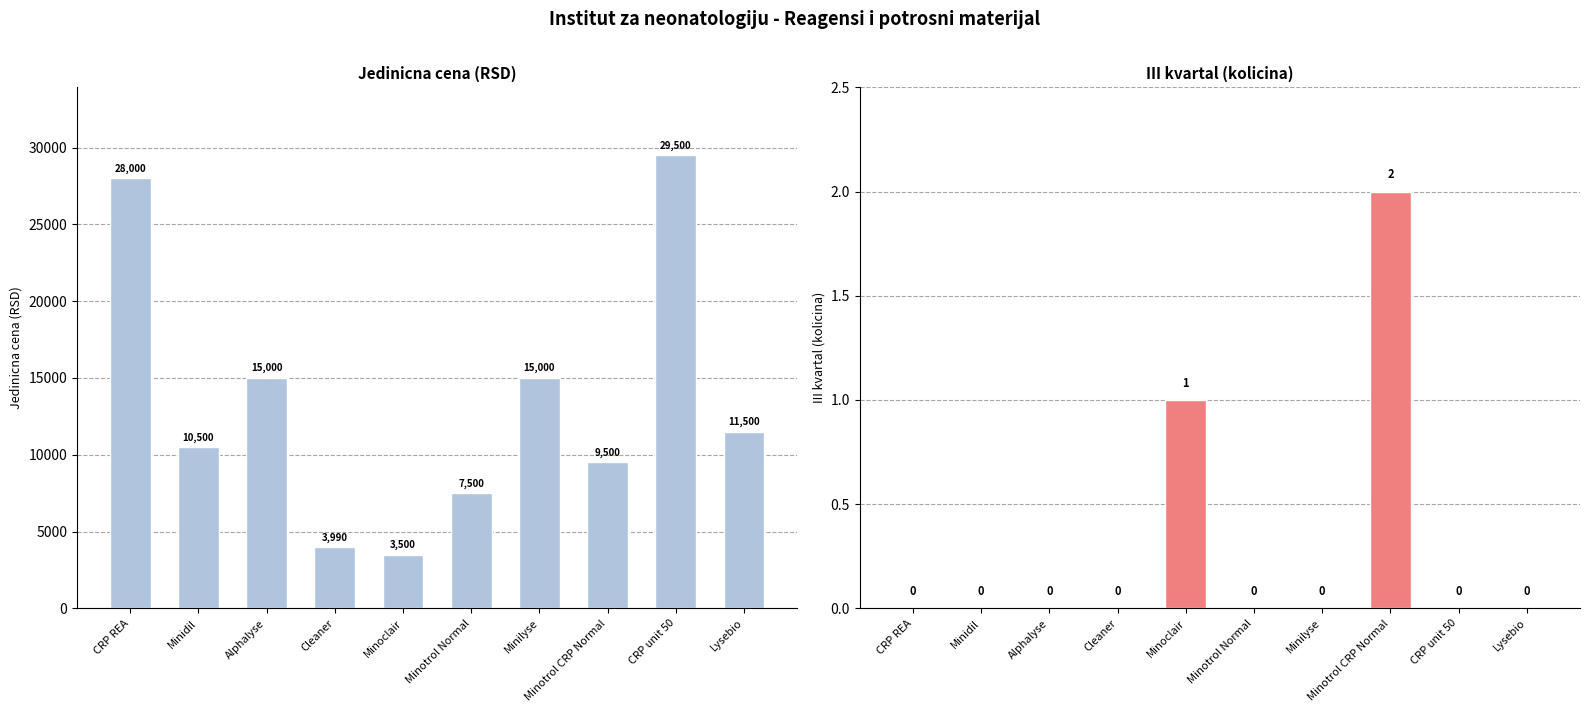

Are the bars horizontal?

No